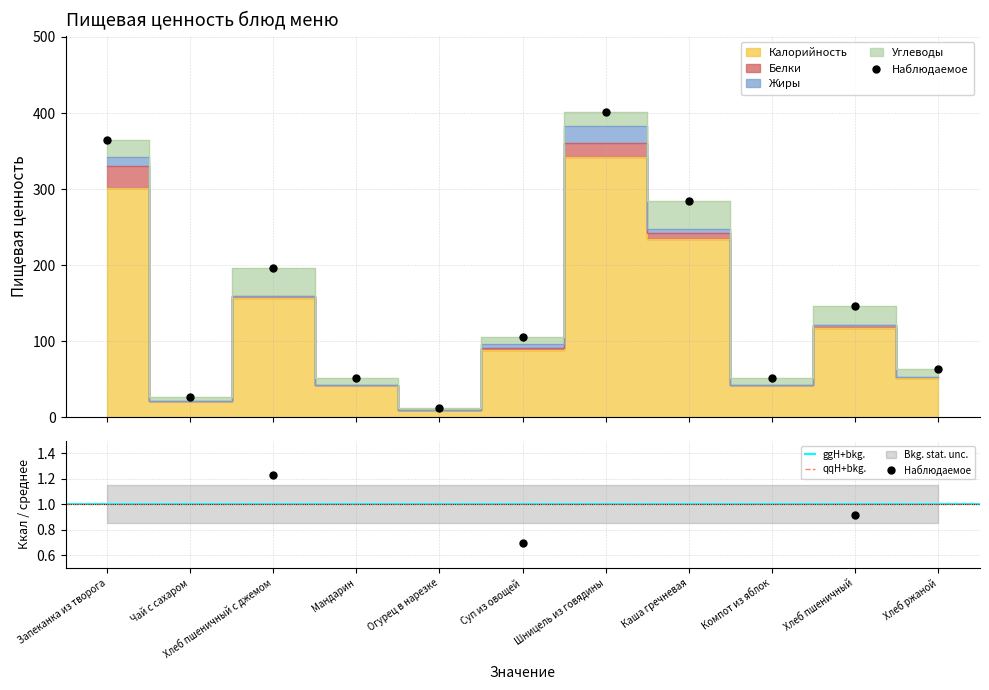

List the series in order of their peak value, lowest first.

Жиры, Белки, Углеводы, Калорийность